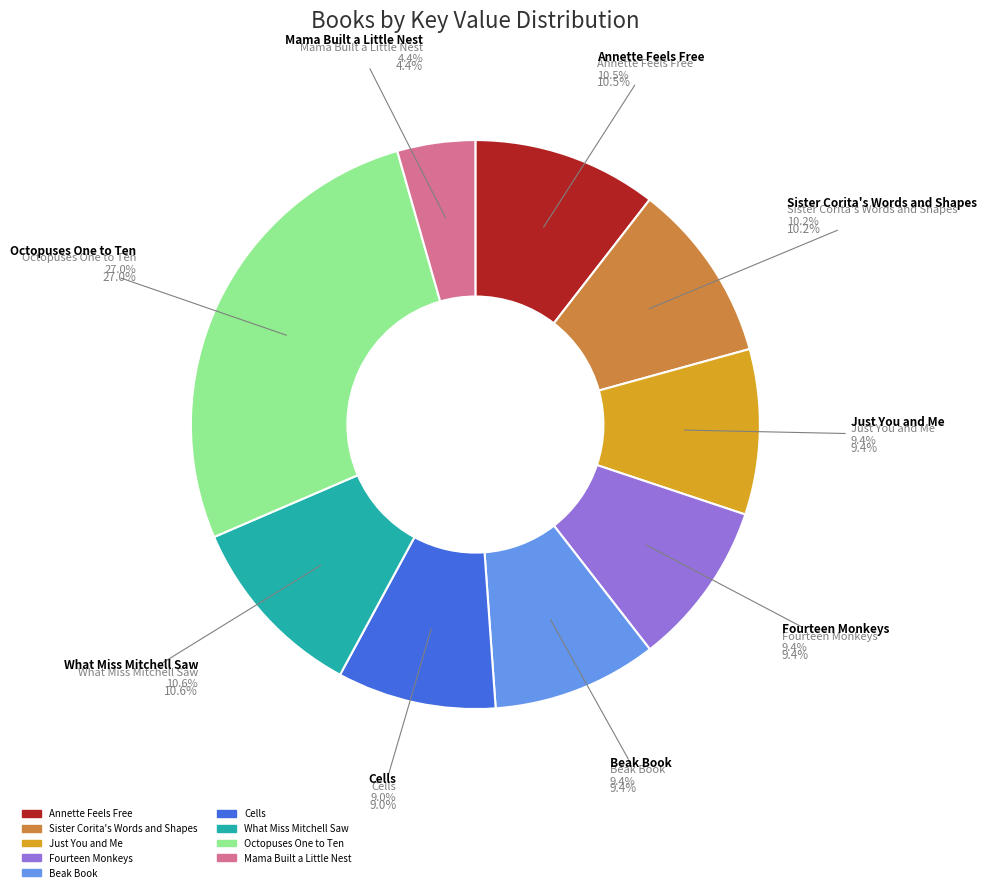

Which has a higher value, Fourteen Monkeys or What Miss Mitchell Saw?

What Miss Mitchell Saw